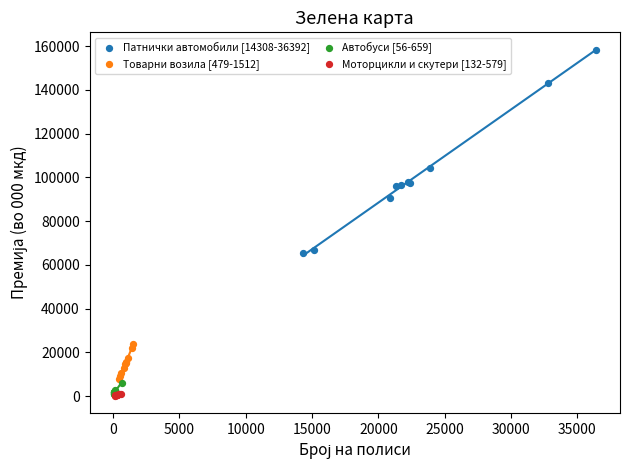

Which series has the largest Y range (max minus min)?

Патнички автомобили [14308-36392]